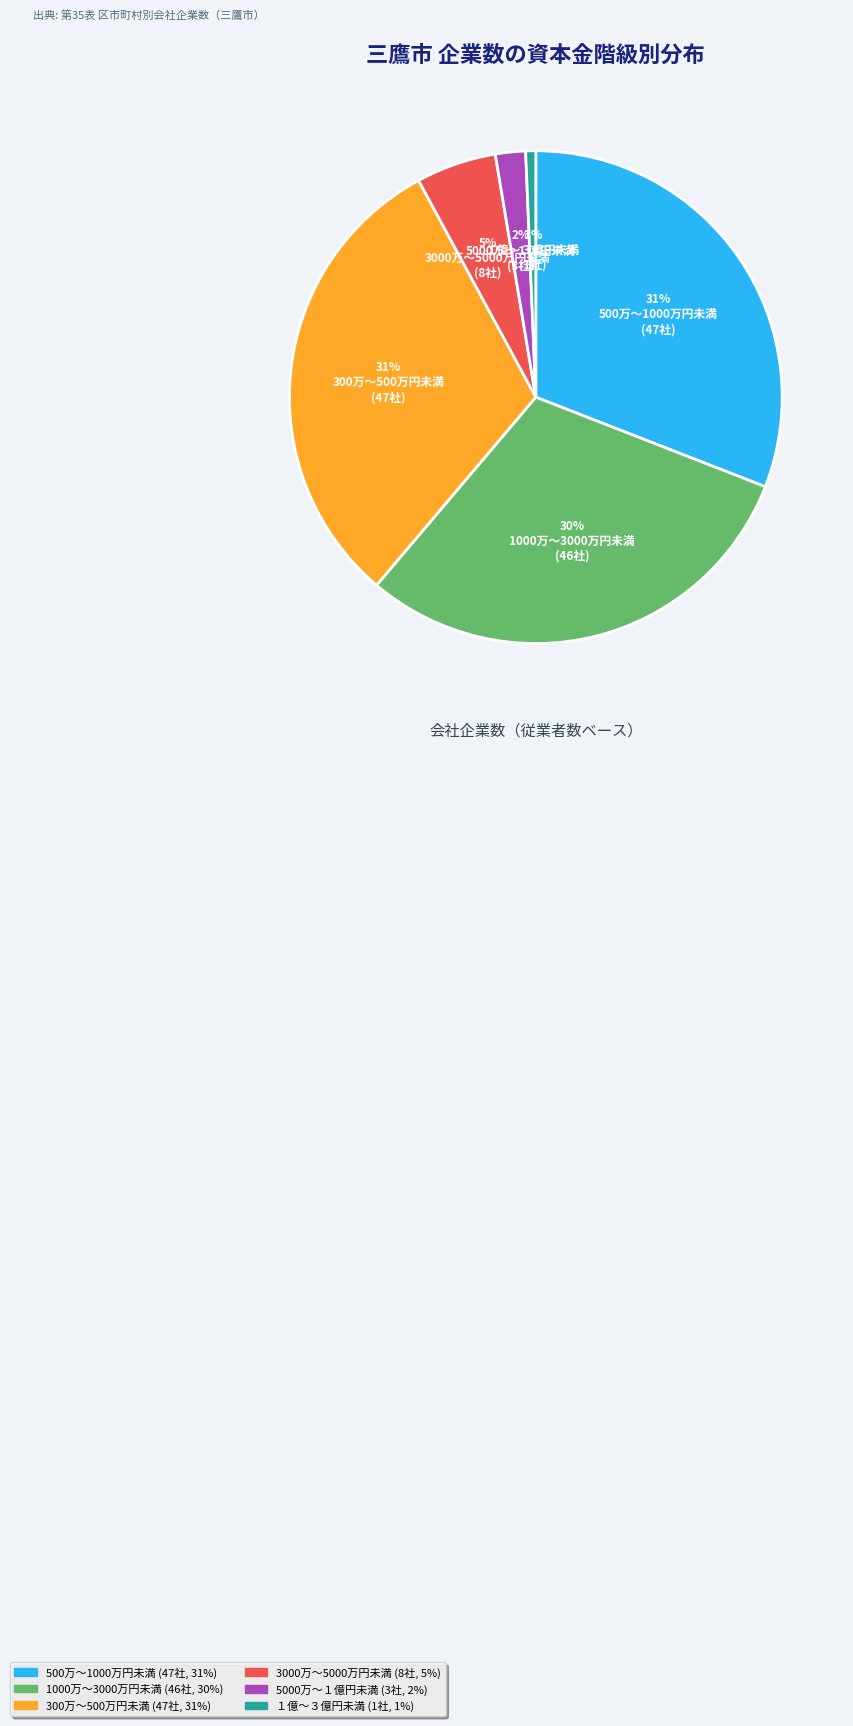

Count the number of slices in the pie.

6